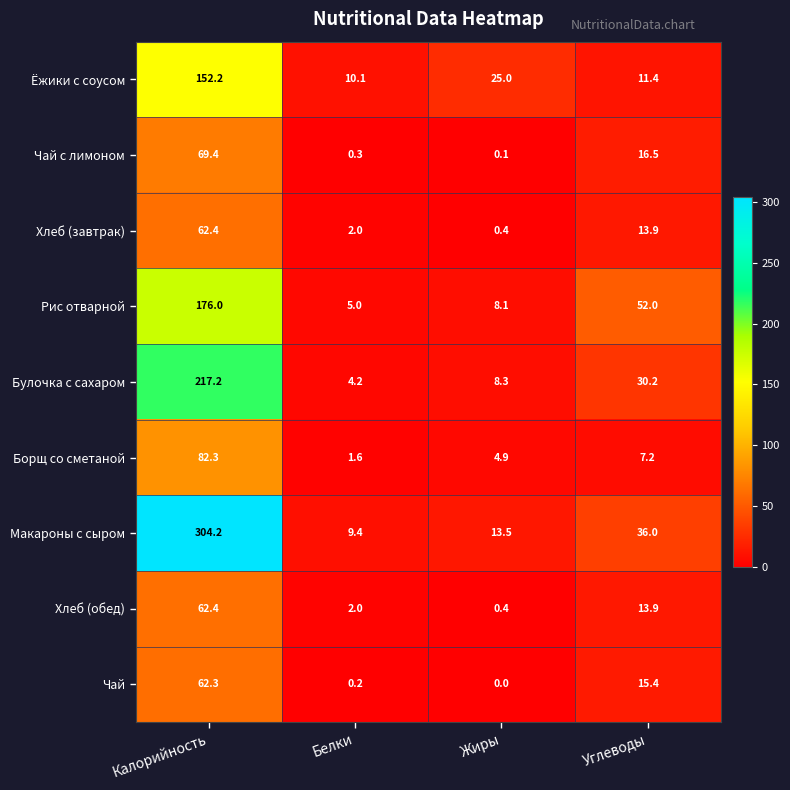

List the labels in order of Чай value, largest first.

Калорийность, Углеводы, Белки, Жиры